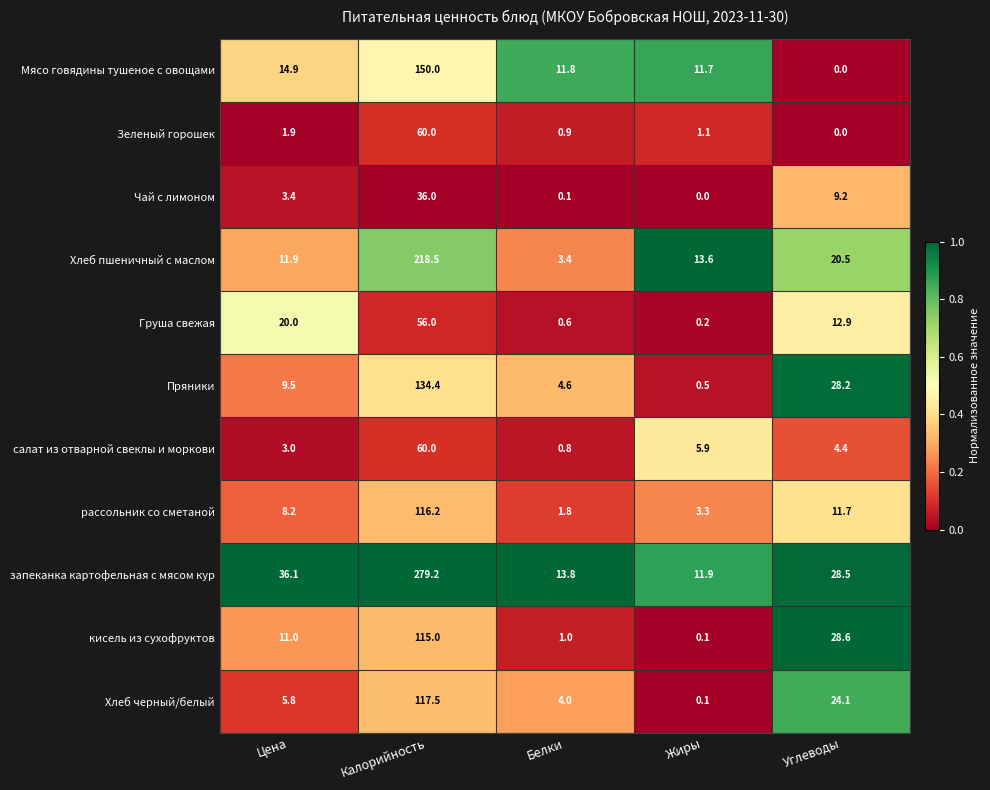

What is the sum of all Хлеб пшеничный с маслом values?

267.9